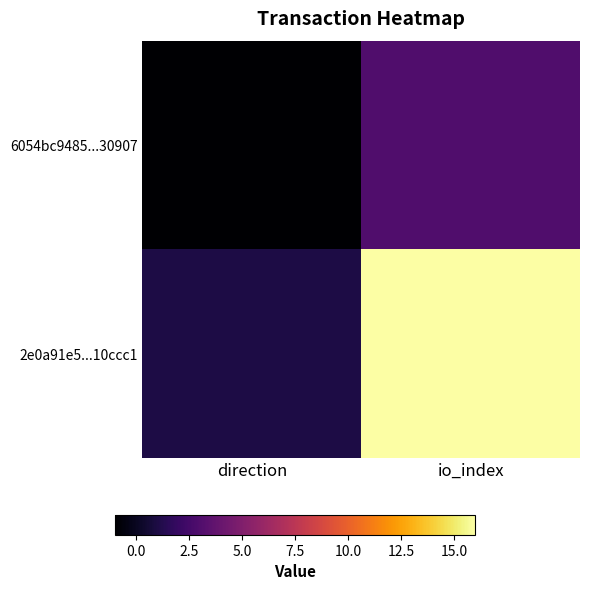

What is the difference between the highest and lowest values at io_index?

13